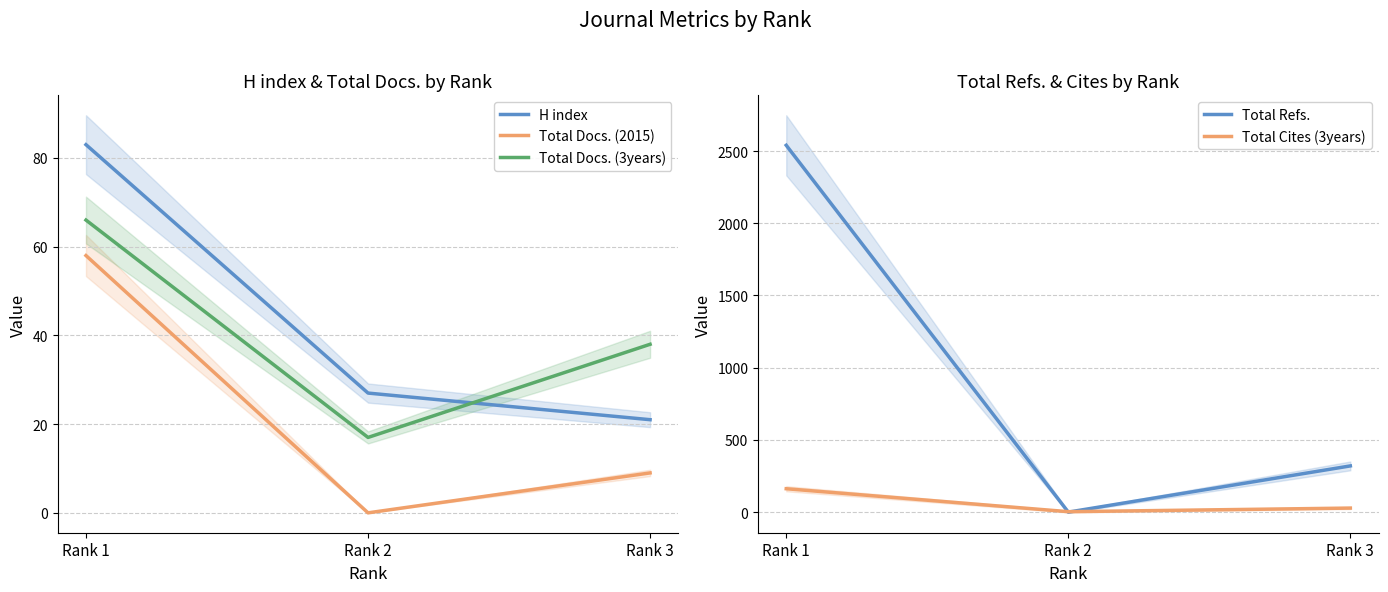

Rank the series at Rank 1 from lowest to highest value.

Total Docs. (2015), Total Docs. (3years), H index, Total Cites (3years), Total Refs.